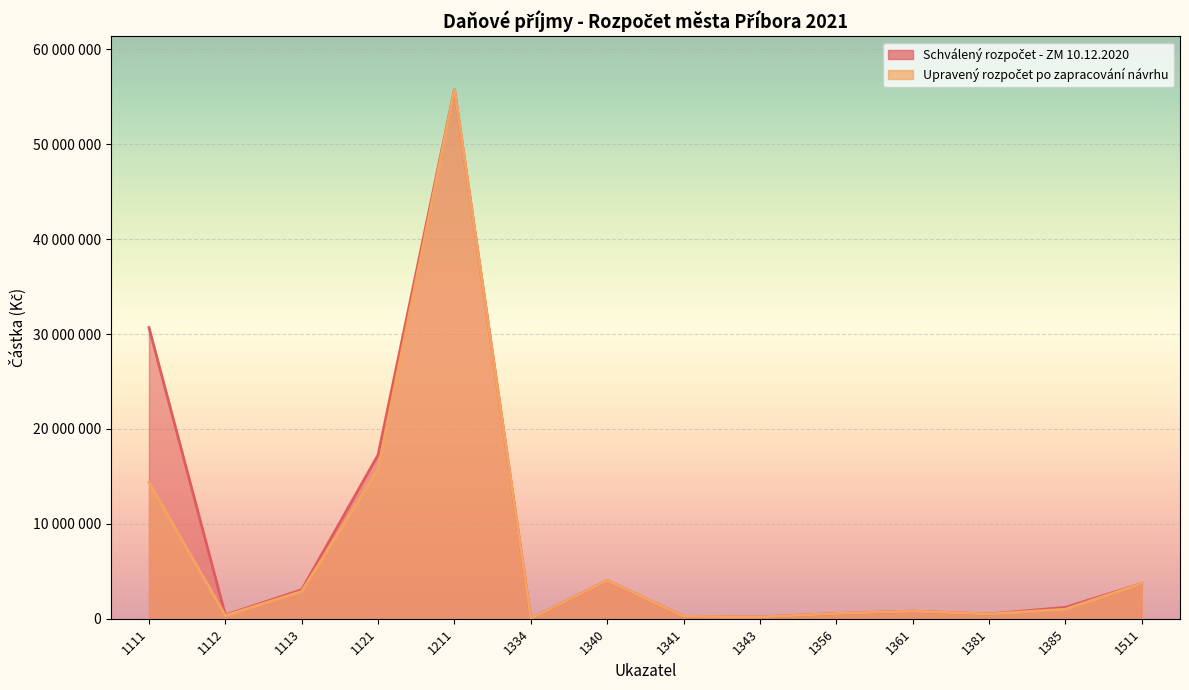

Between 1211 and 1334, which series saw the biggest shift?

Schválený rozpočet - ZM 10.12.2020